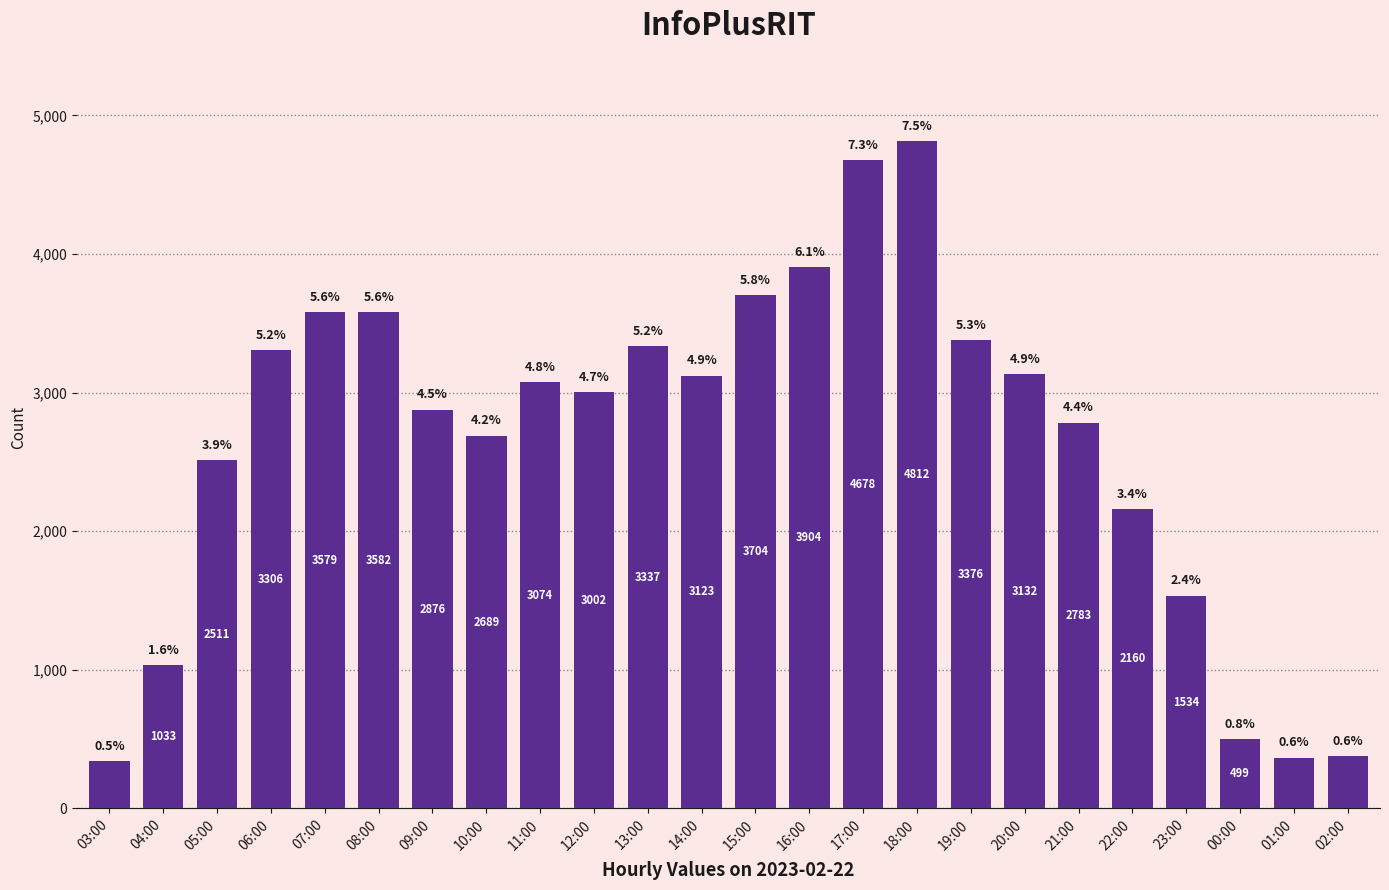

Does the chart contain any negative values?

No